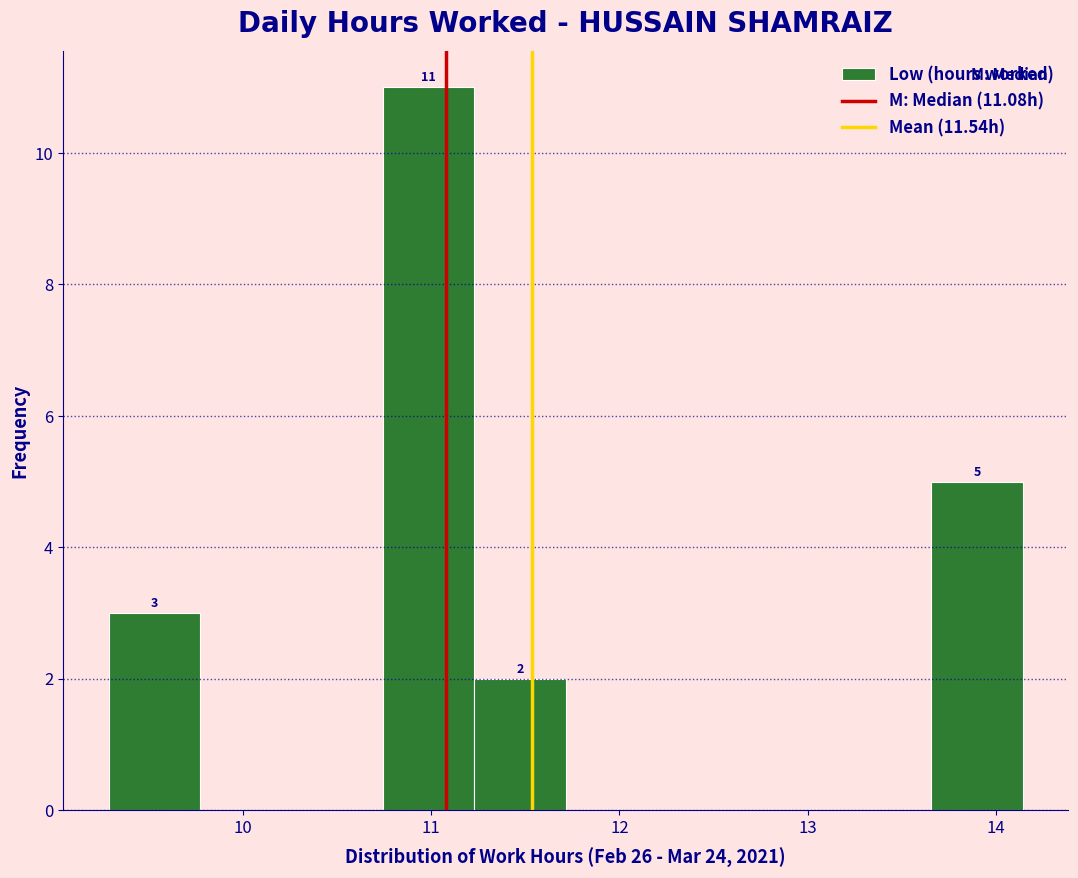

Which range on the x-axis has the tallest bar?

10.7 to 11.2